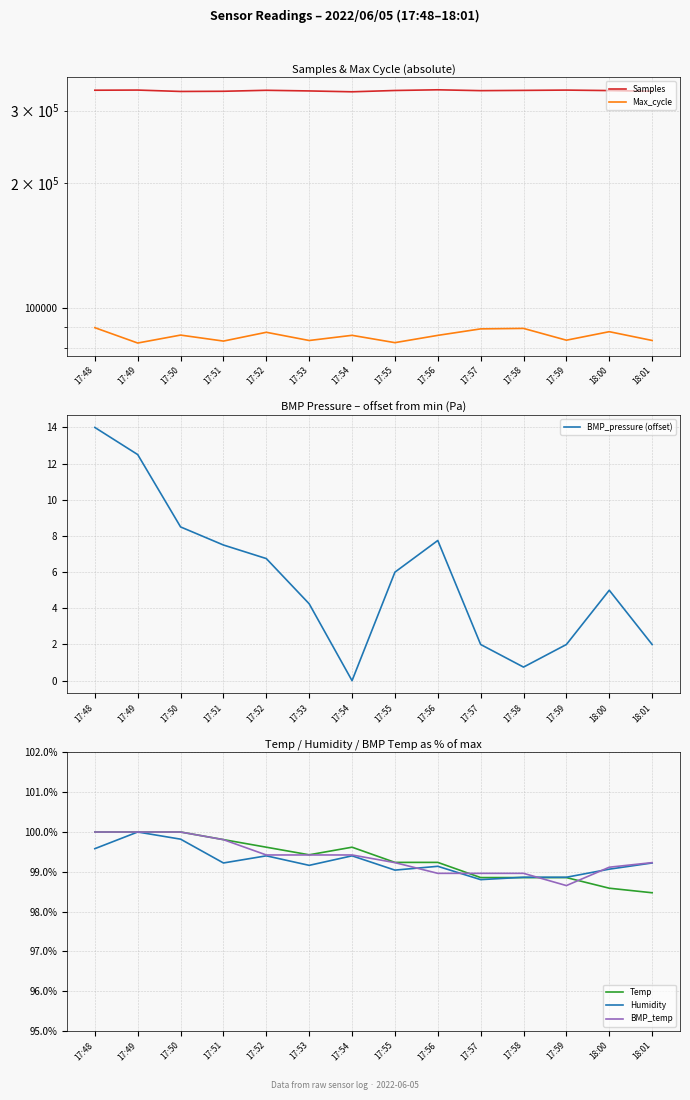

Does the chart display data point markers on the line(s)?

No